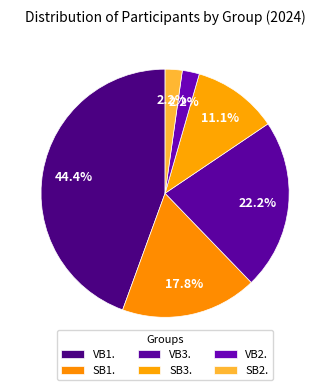

What is the ratio of the value at VB2. to the value at SB3.?

0.2